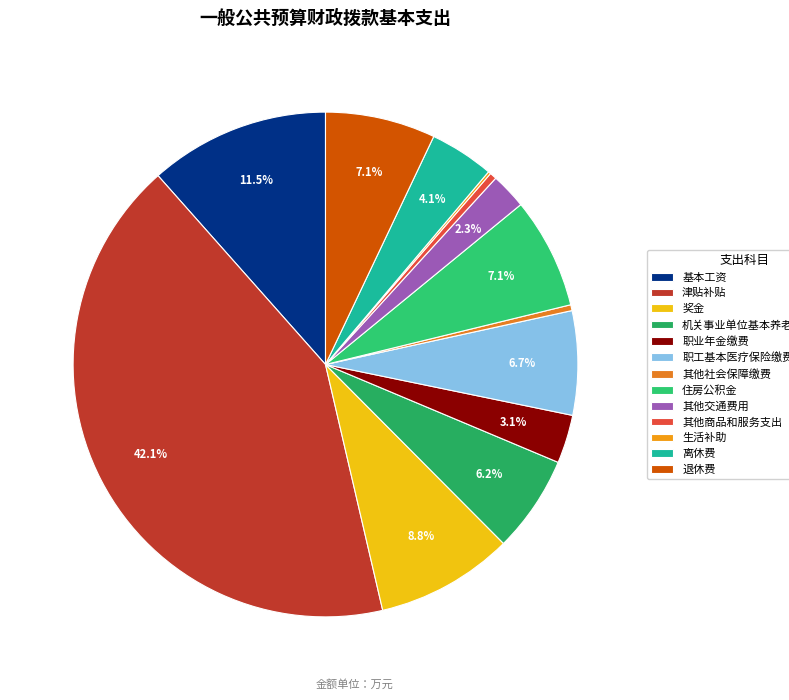

To the nearest percent, what is the difference between the 职业年金缴费 and 其他商品和服务支出 slice percentages?

3%